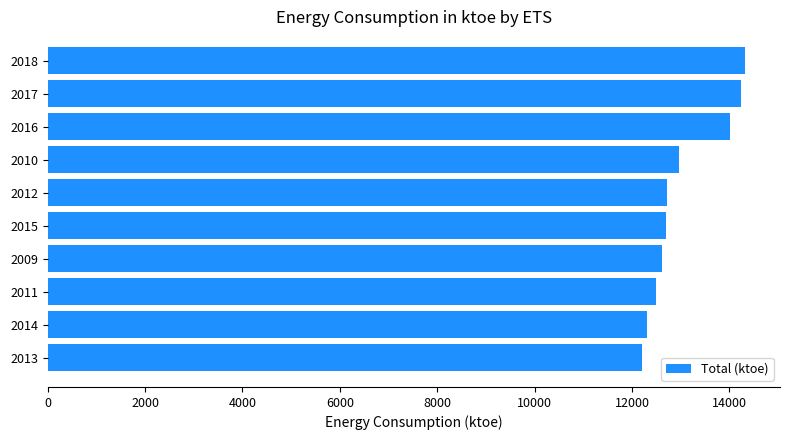

True or false: the data shows 8555 at 2016.

False